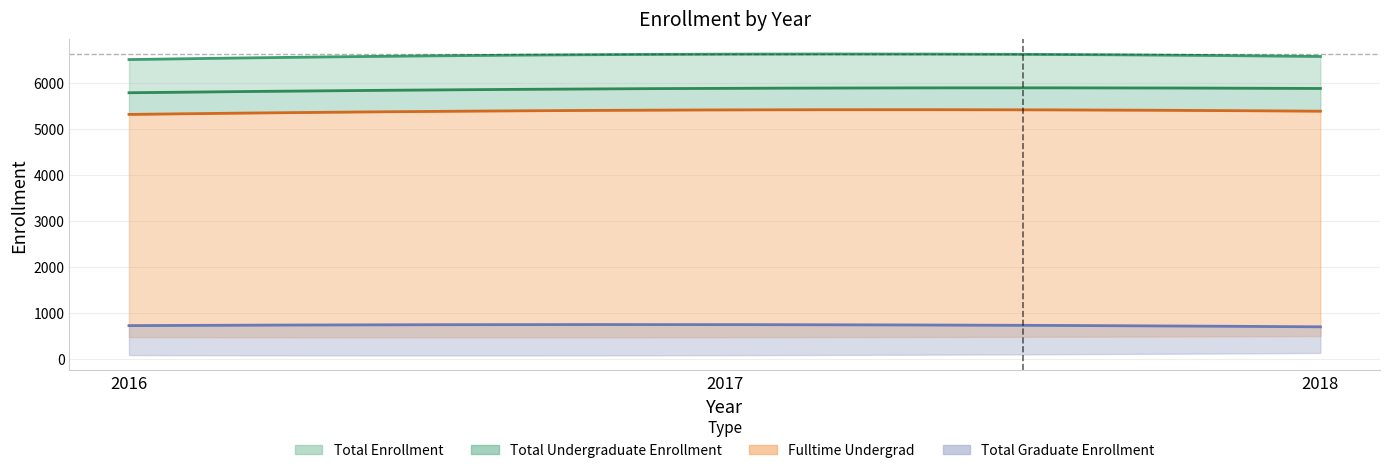

Which series has the widest spread of values?

Total Enrollment